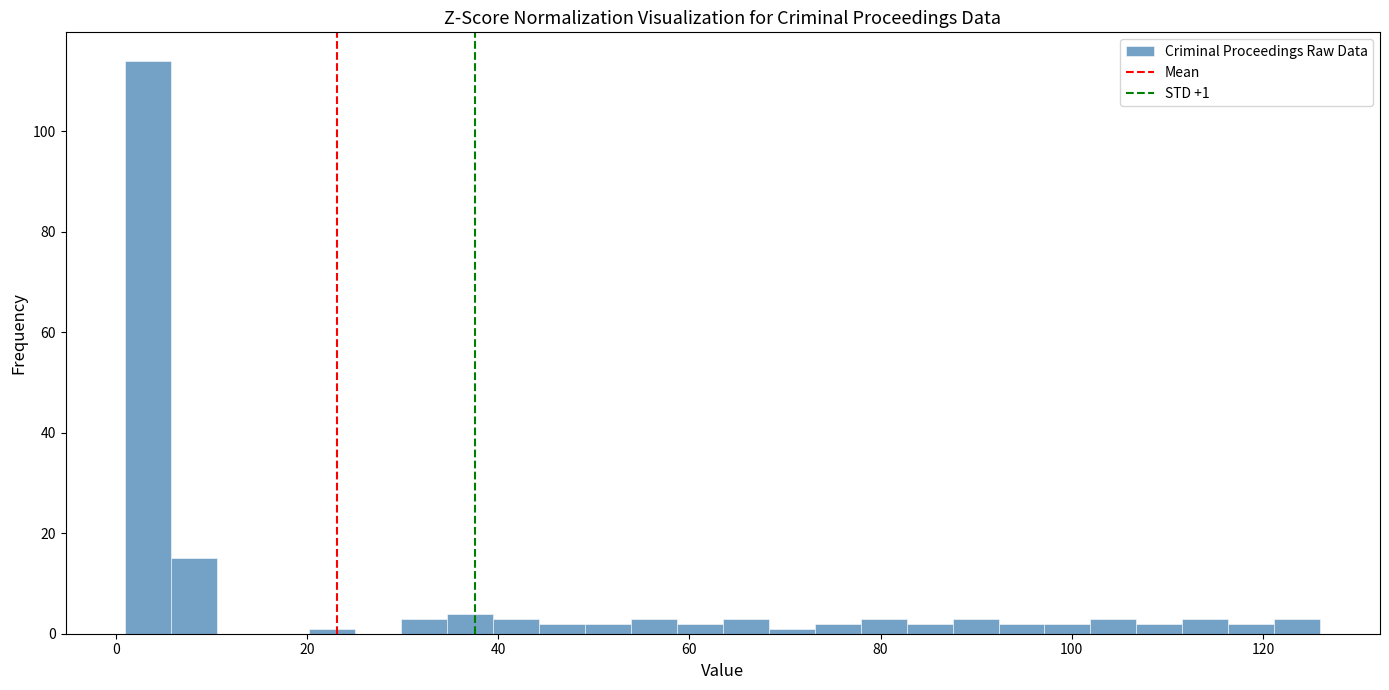

Around what value on the x-axis is the tallest bar? Give the approximate position of its centre, as read against the axis.

4